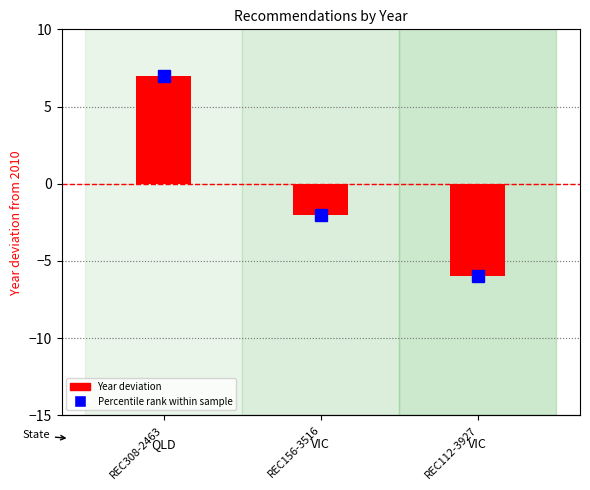

What is the value of the 1st bar from the left?

7